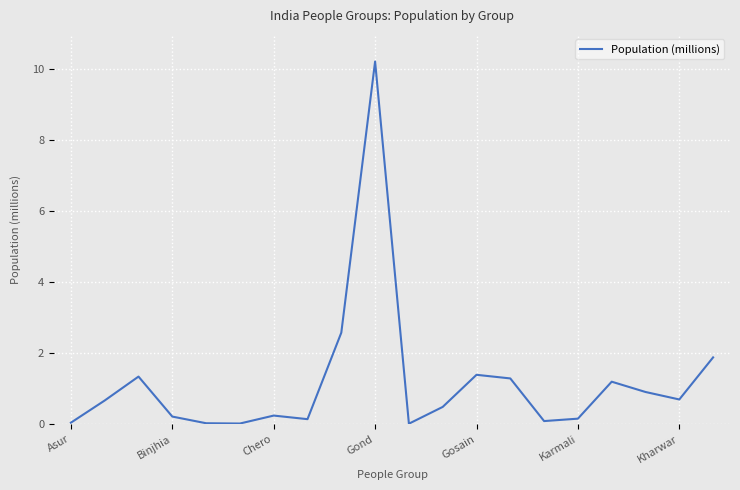

What is the difference between the maximum and minimum values?

10.2